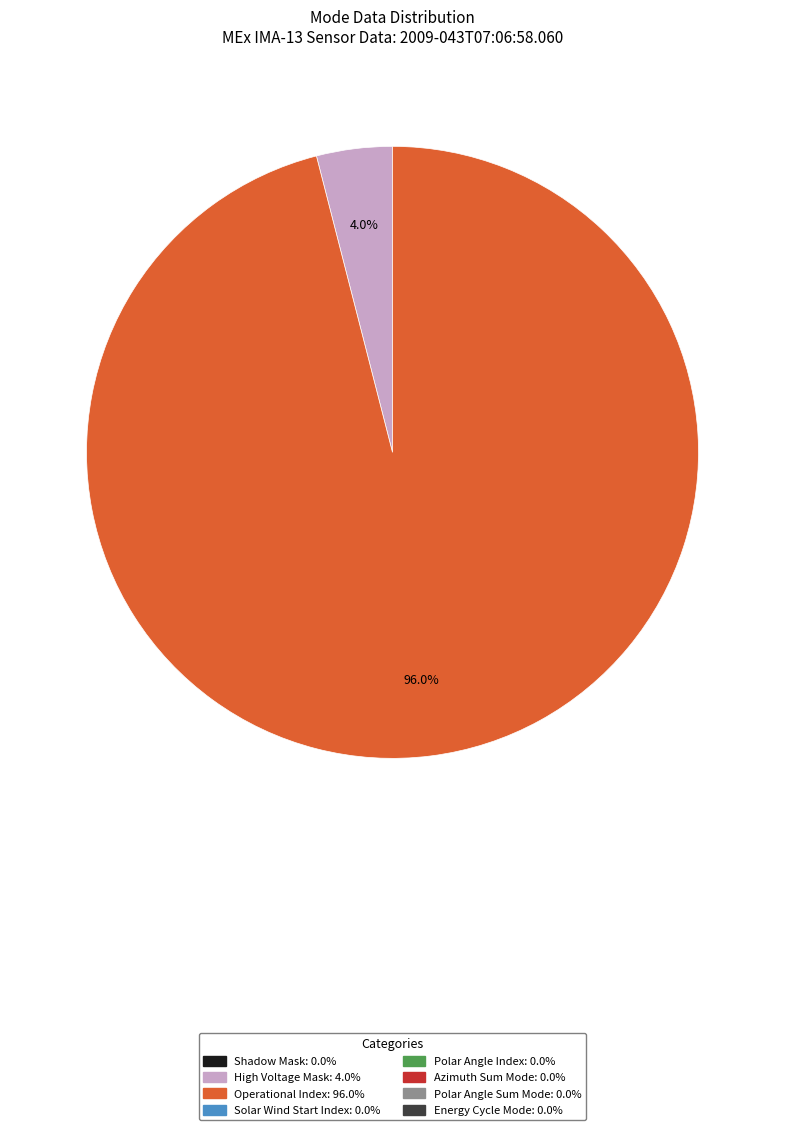

Is there a majority slice in this chart?

Yes